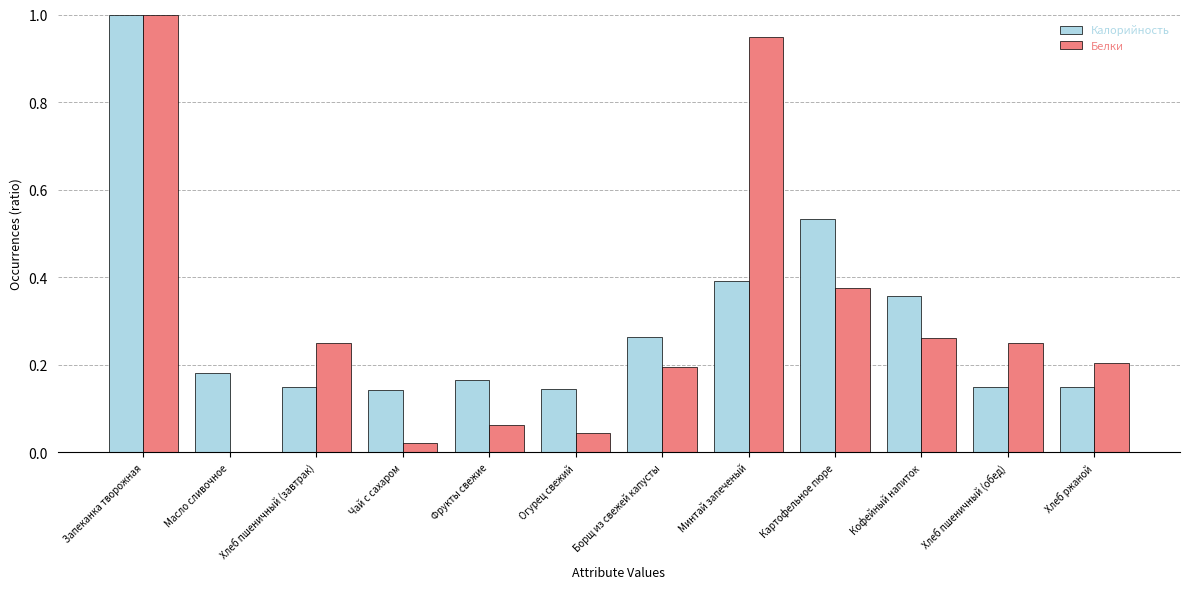

What are all the series names shown in the legend?

Калорийность, Белки